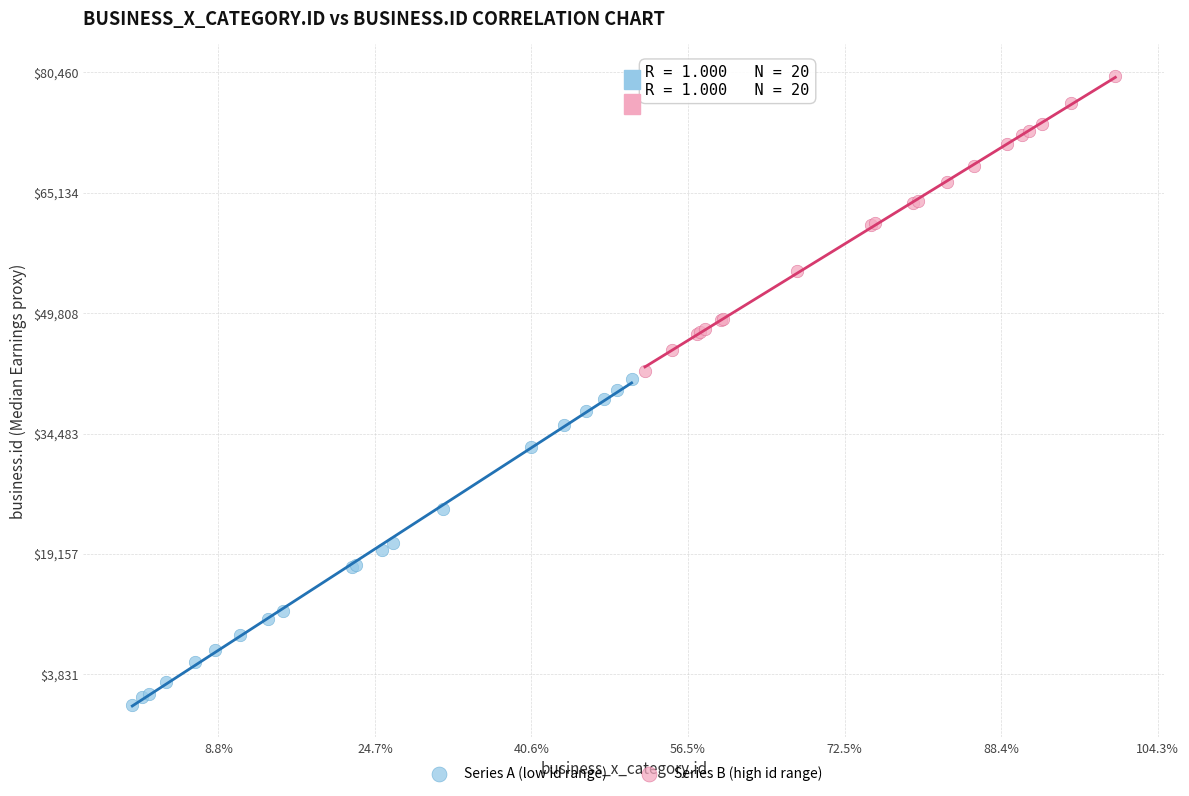

What are all the series names shown in the legend?

Series A (low id range), Series B (high id range)